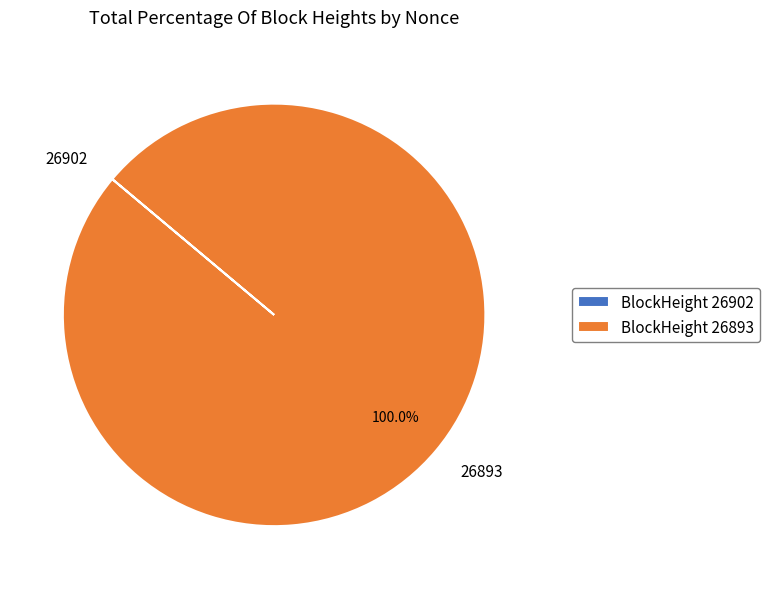

What is the majority slice?

BlockHeight 26893